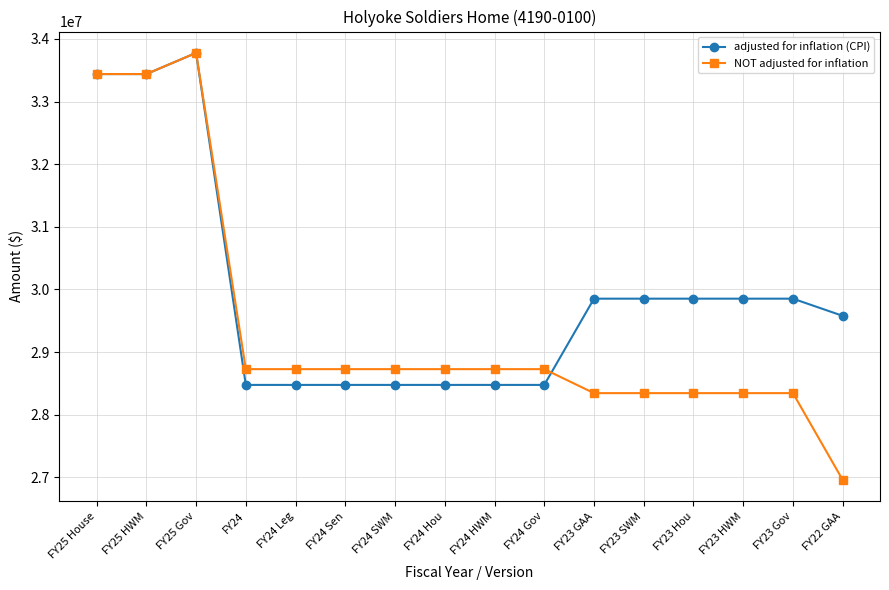

Which series has the widest spread of values?

NOT adjusted for inflation